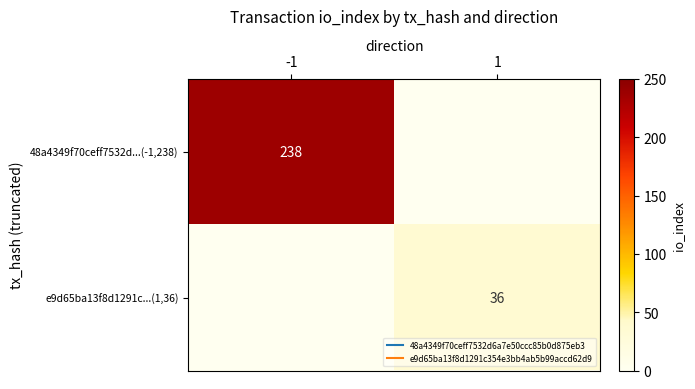

List the series in order of their peak value, highest first.

48a4349f70ceff7532d...(-1,238), e9d65ba13f8d1291c...(1,36)